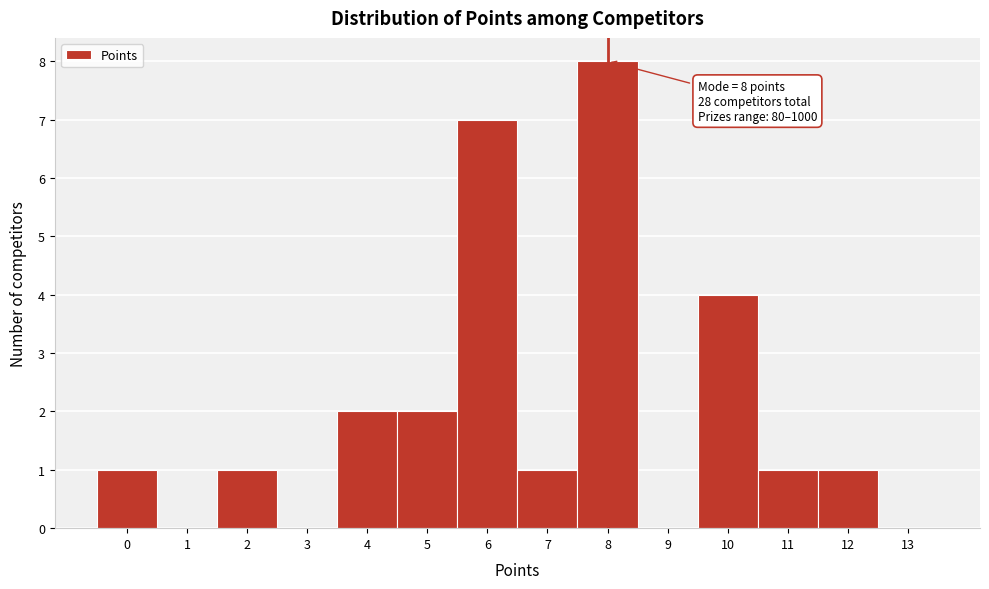

Over which range of the x-axis is the bar tallest?

7.5 to 8.5